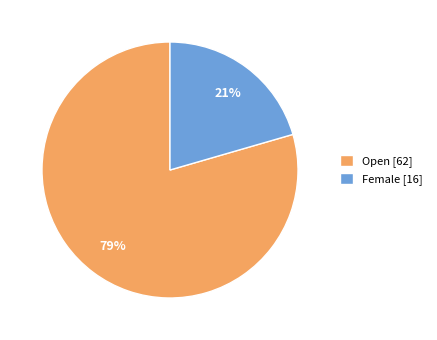

To the nearest percent, what percentage of the pie is Open?

79%